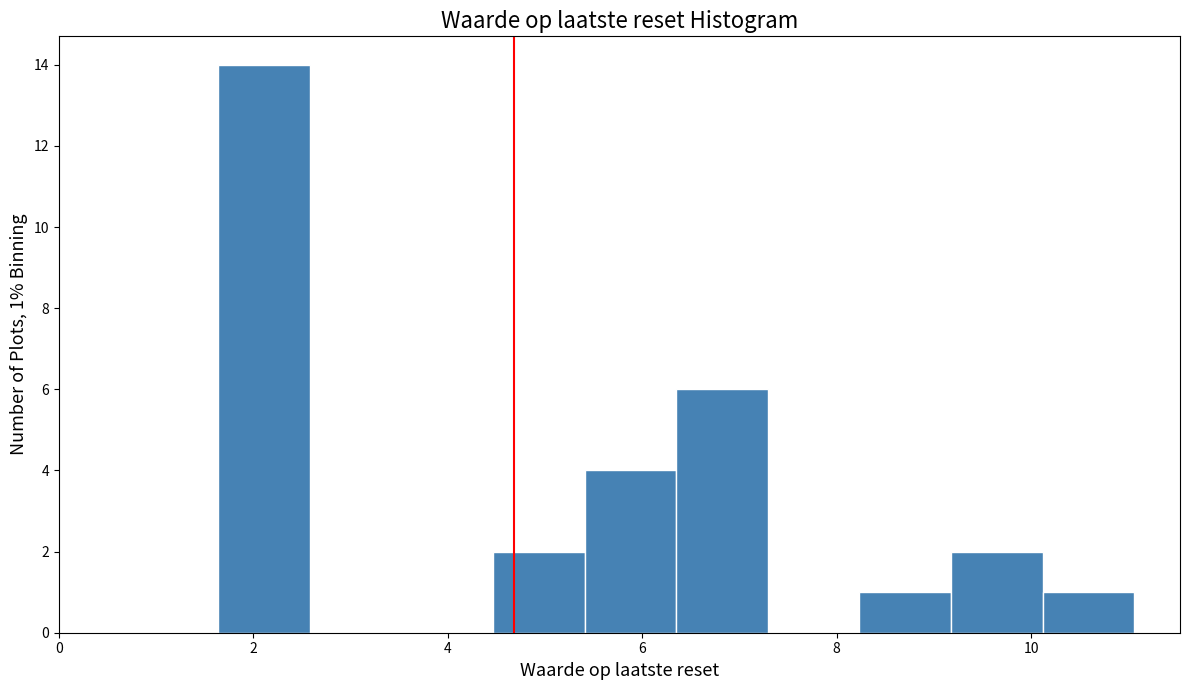

Over which range of the x-axis is the bar tallest?

1.6 to 2.6